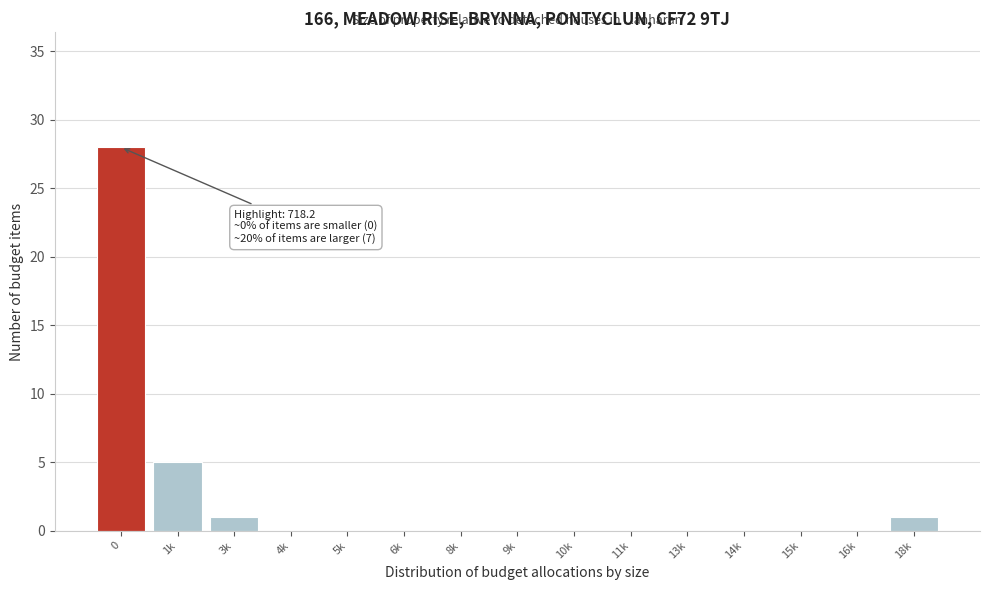

Reading left to right, transcribe all the data shown in this chart.

0=28	1k=5	3k=1	4k=0	5k=0	6k=0	8k=0	9k=0	10k=0	11k=0	13k=0	14k=0	15k=0	16k=0	18k=1